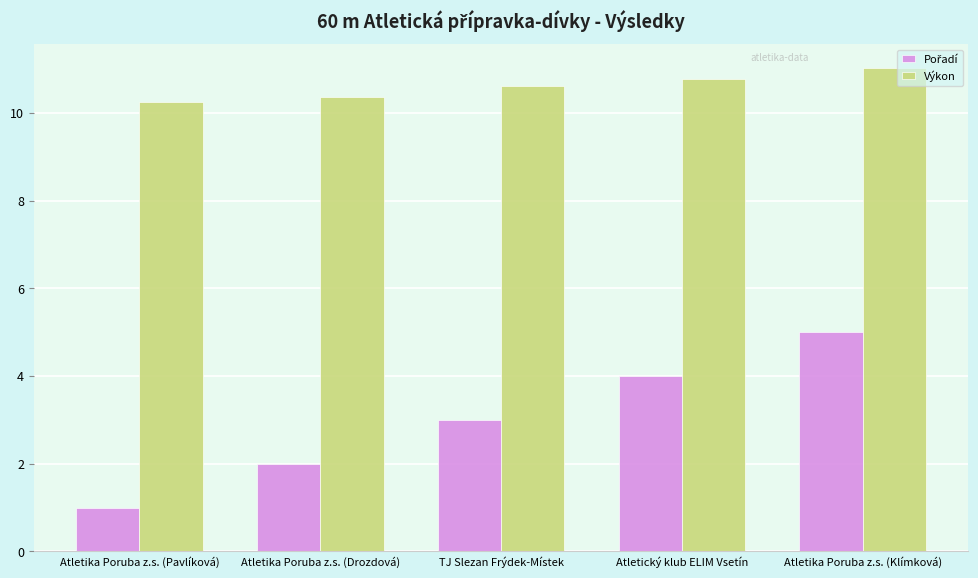

What is the greatest value displayed?

11.0